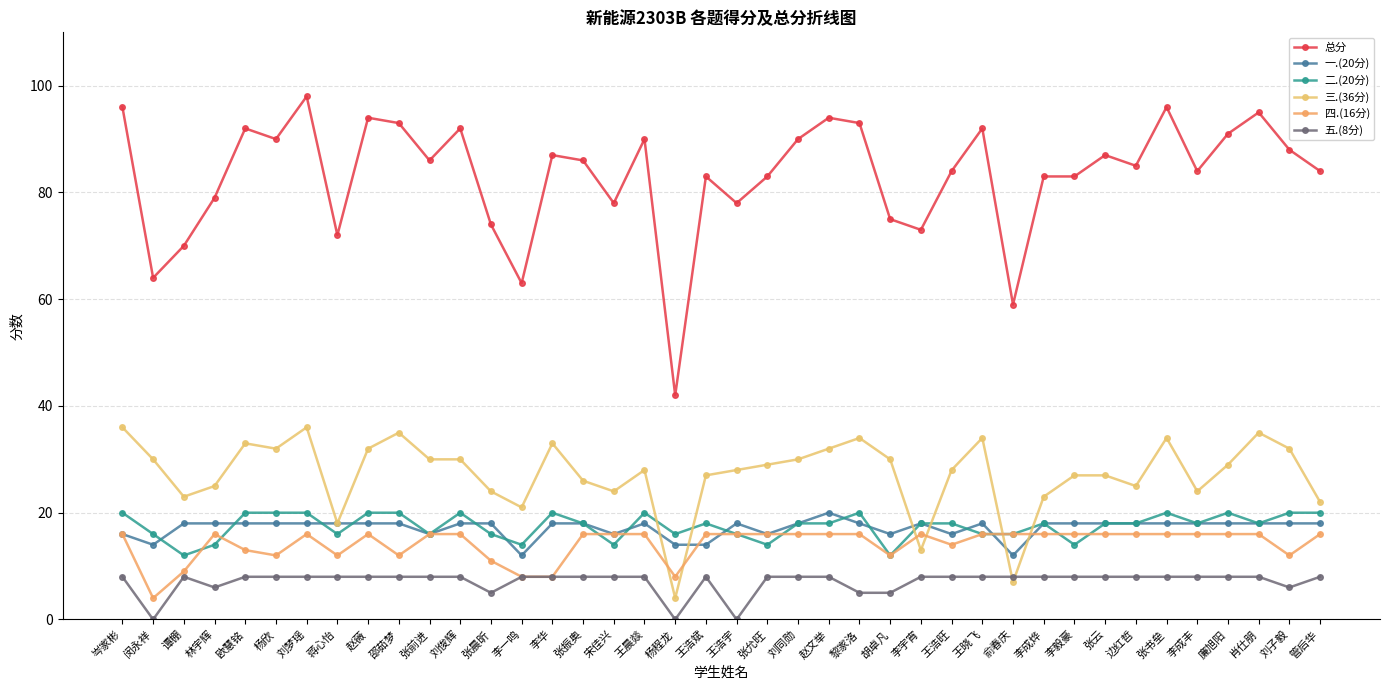

What are all the series names shown in the legend?

总分, 一.(20分), 二.(20分), 三.(36分), 四.(16分), 五.(8分)